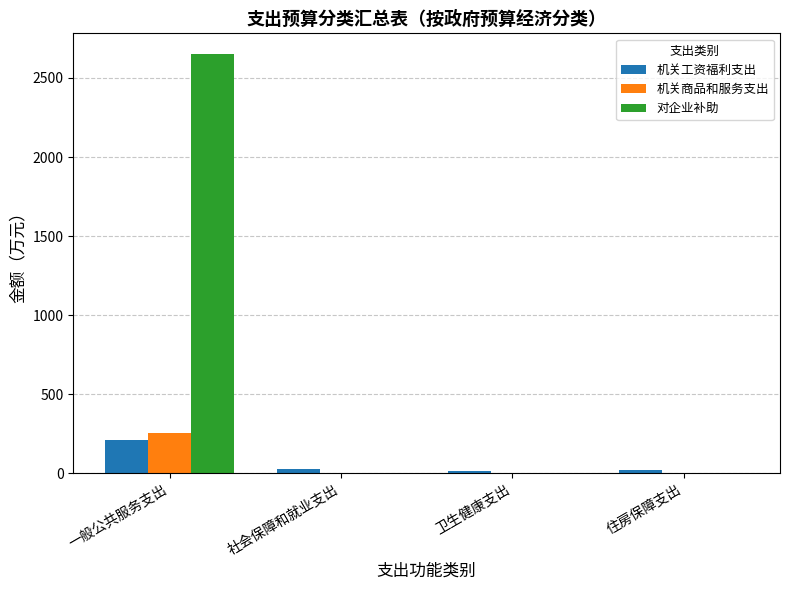

How many distinct data groups are displayed?

3